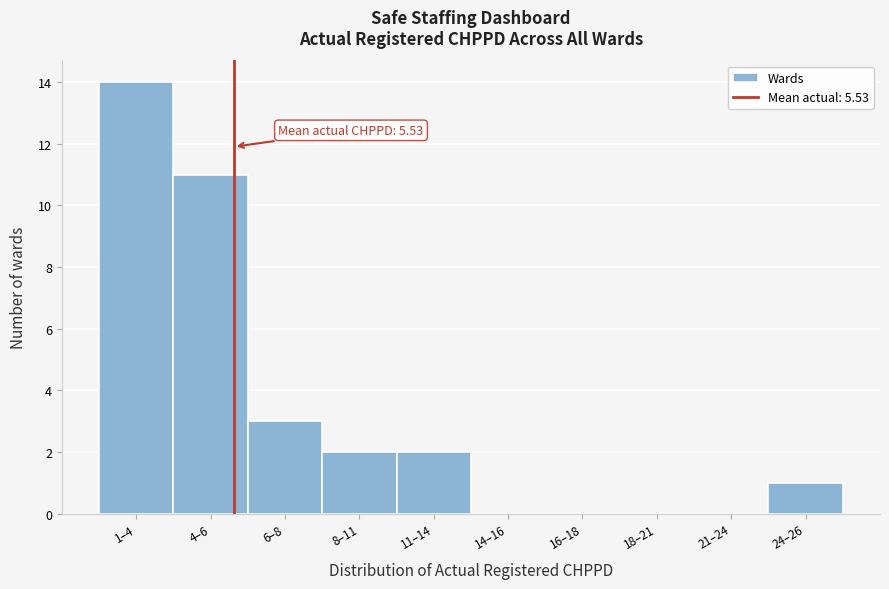

Reading right to left, what are all the values shown in this chart?

24–26=1	21–24=0	18–21=0	16–18=0	14–16=0	11–14=2	8–11=2	6–8=3	4–6=11	1–4=14